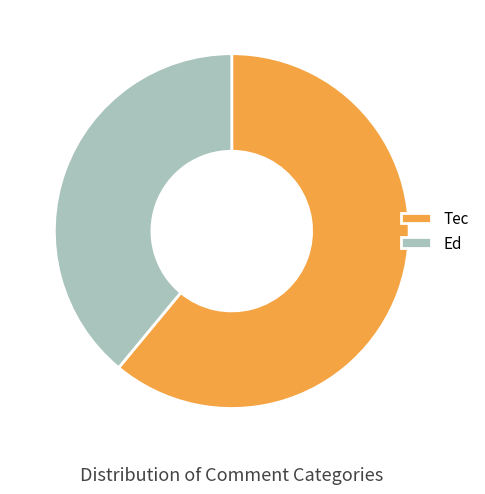

How many segments does this pie chart have?

2